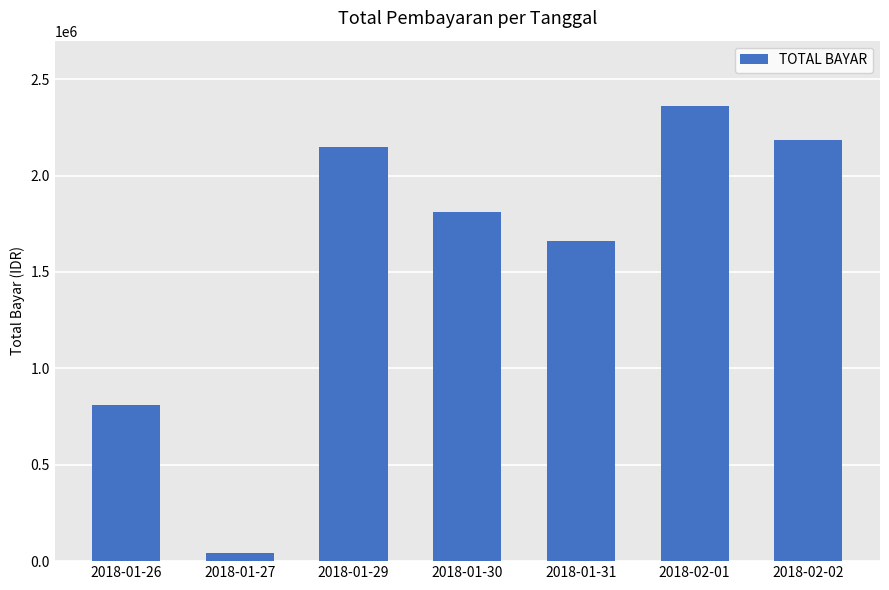

What is the greatest value displayed?

2362325